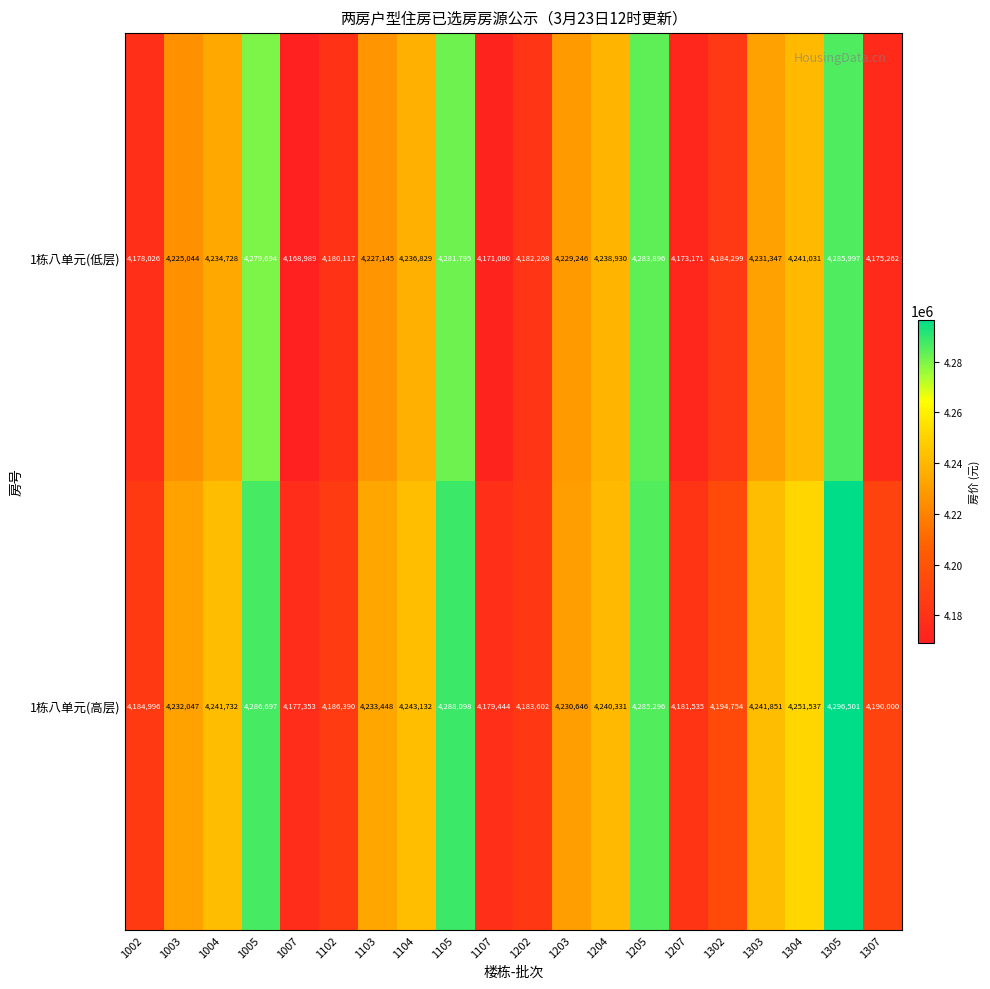

What is the difference between the maximum and minimum values in the 1栋八单元(低层) series?

117008